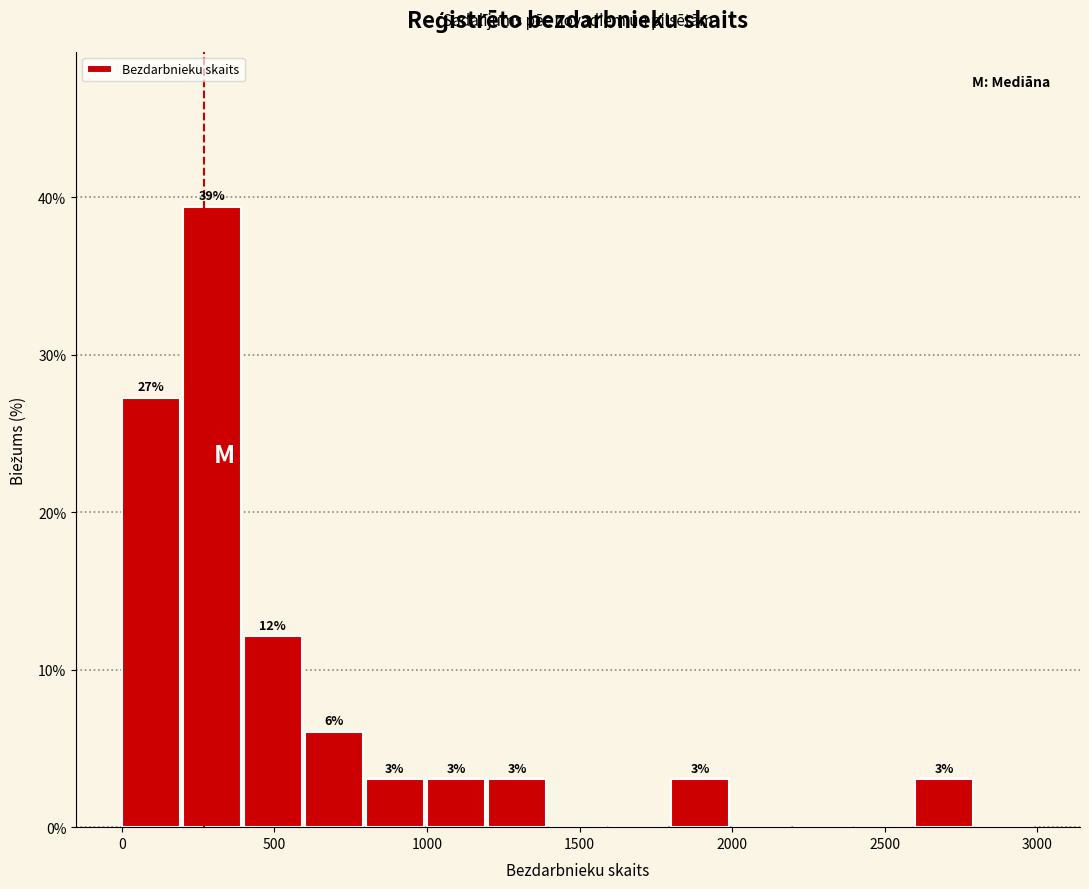

Over which range of the x-axis is the bar tallest?

200 to 400